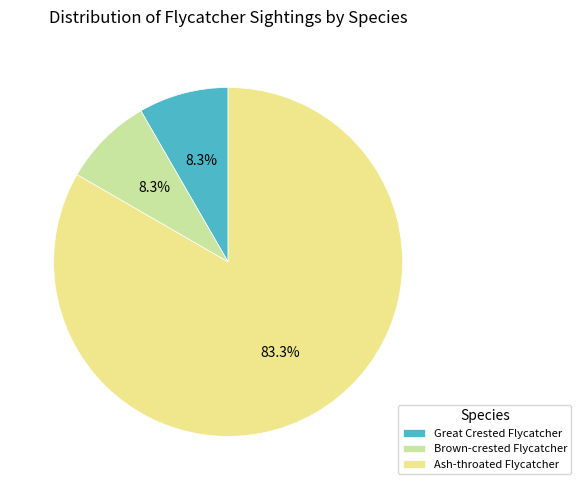

The Great Crested Flycatcher slice represents 16% of the pie. True or false?

False